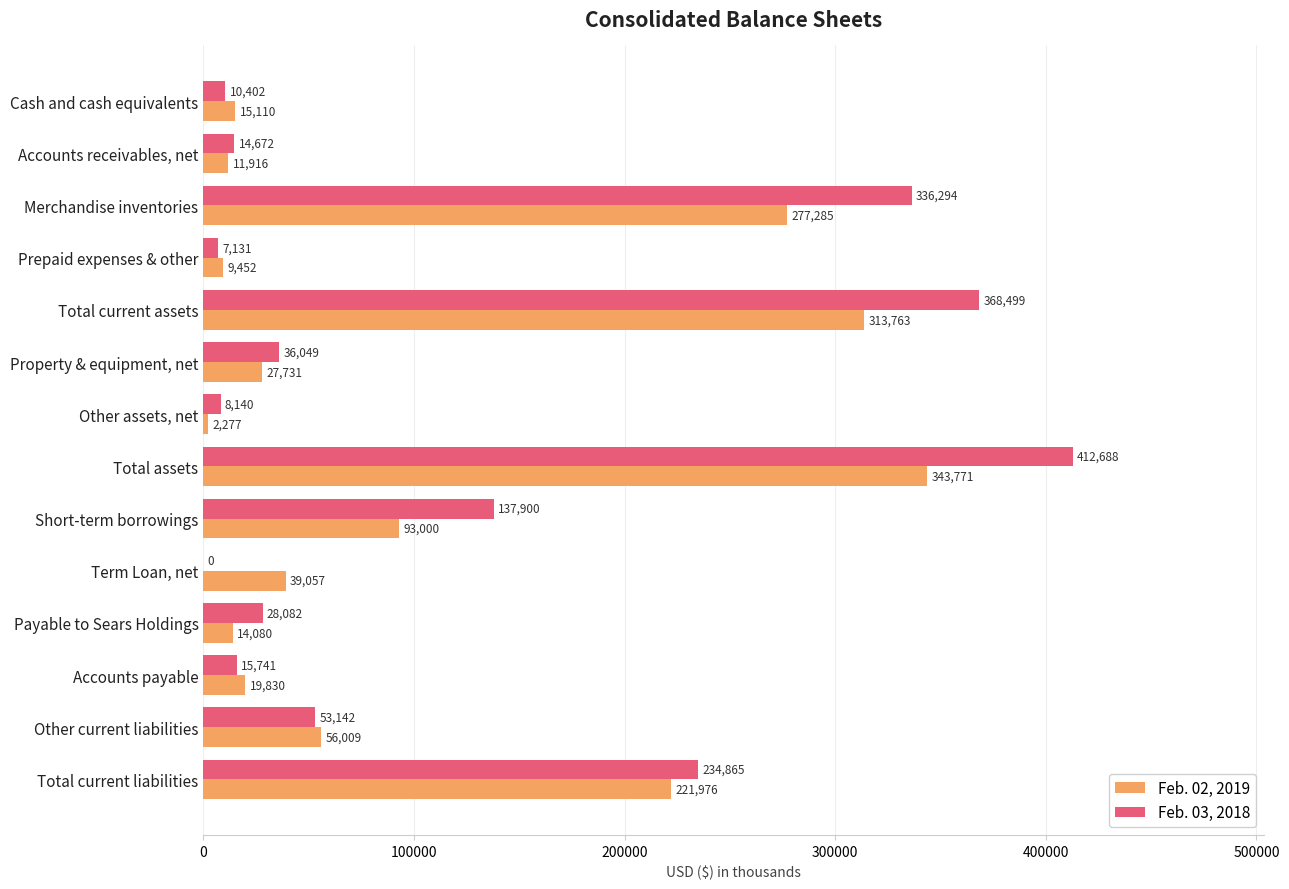

True or false: Feb. 03, 2018 has a value of 336294 at Merchandise inventories.

True